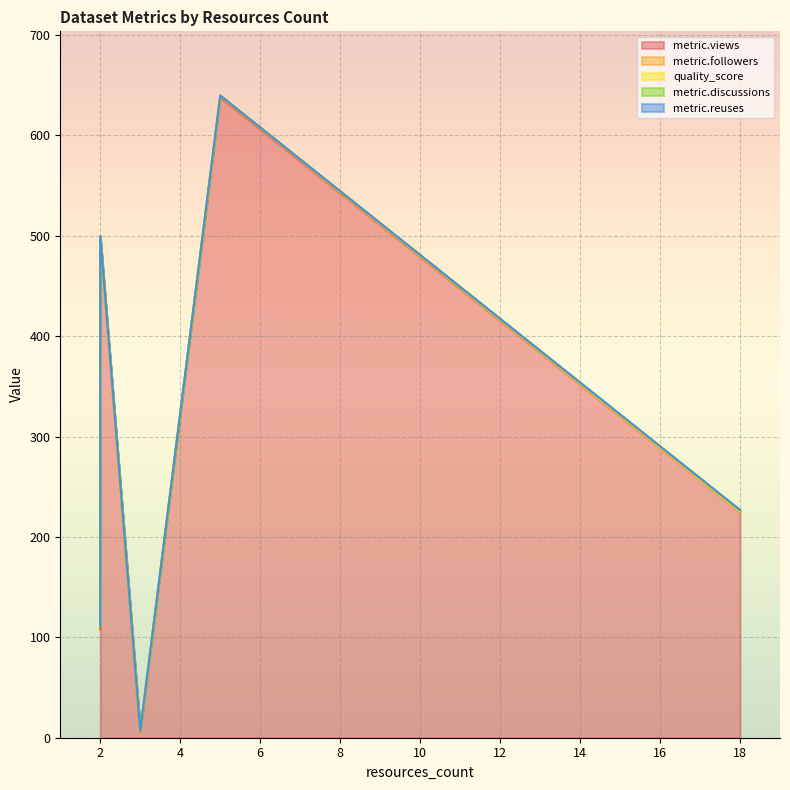

What is the maximum value for quality_score?

1.0